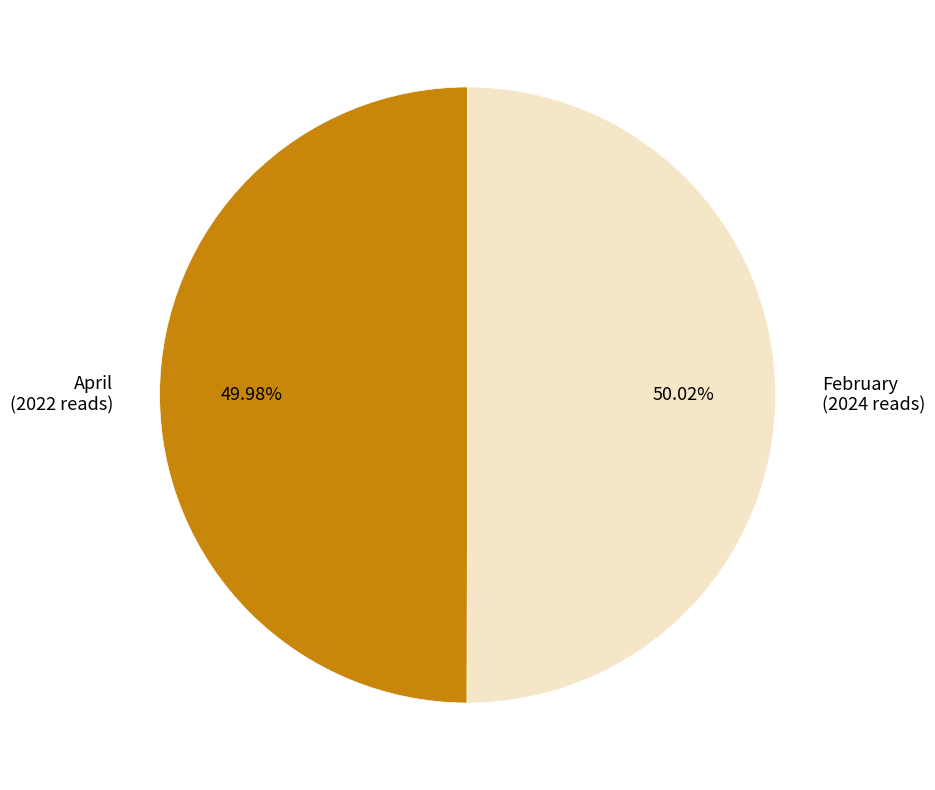

Approximately how many times larger is the value at April (2022 reads) compared to February (2024 reads)?

1.0